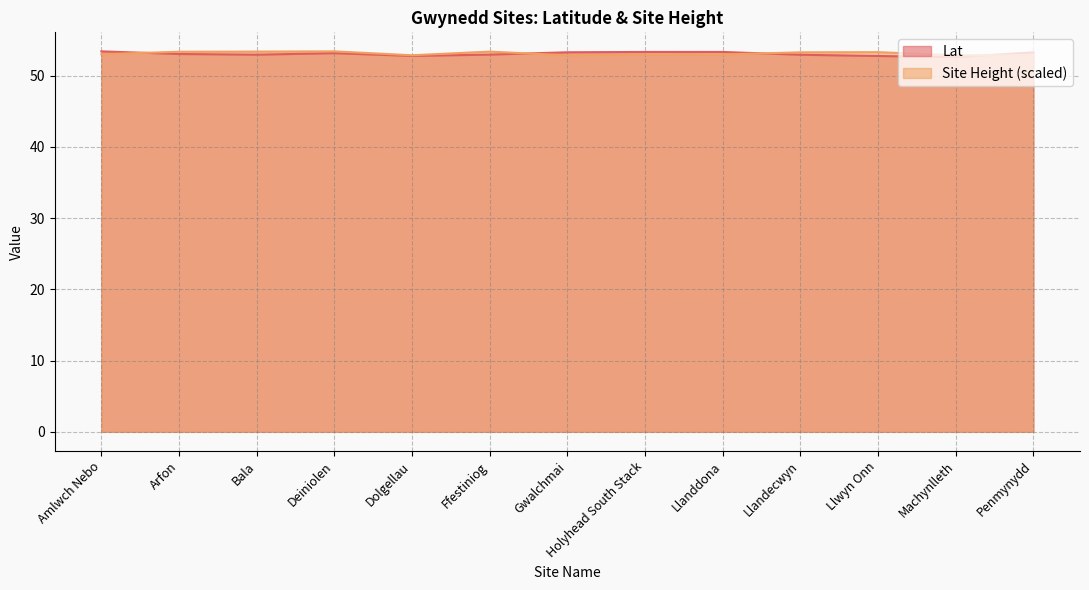

True or false: Lat and Site Height cross at least once.

True